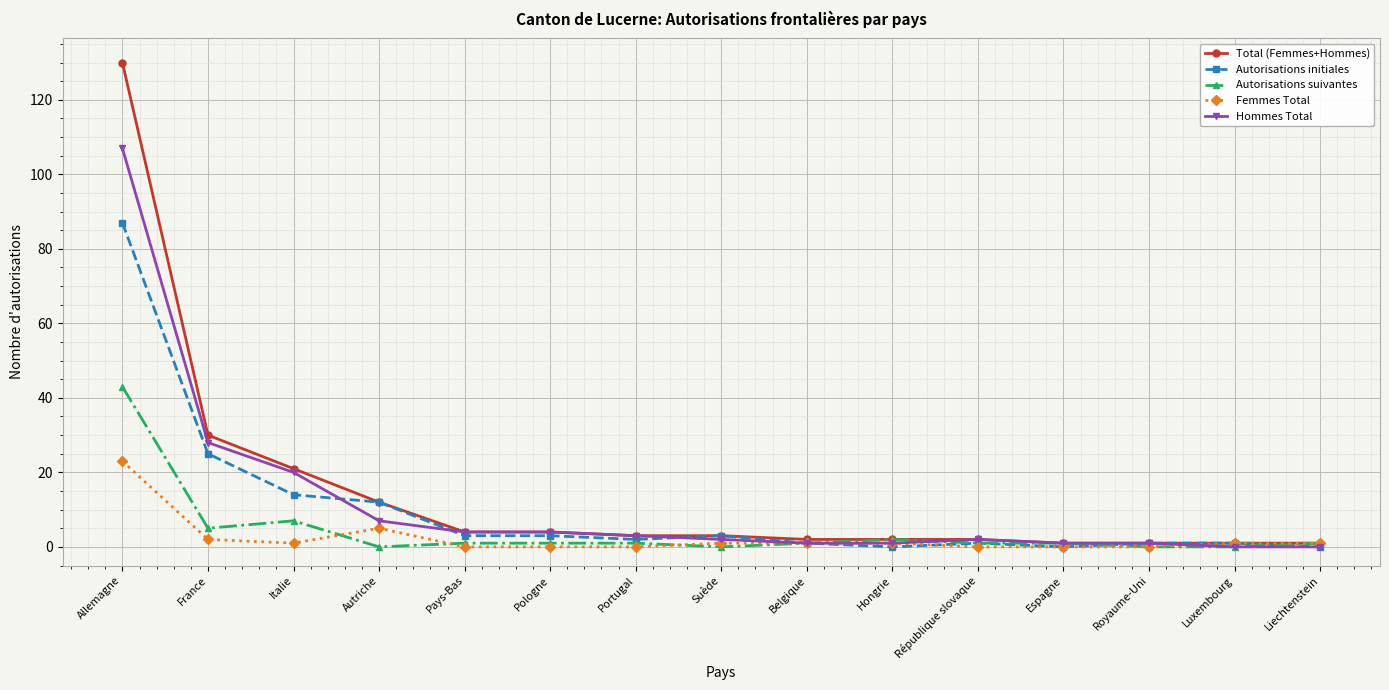

Reading left to right, extract all data points from this chart.

Total (Femmes+Hommes): 130	30	21	12	4	4	3	3	2	2	2	1	1	1	1
Autorisations initiales: 87	25	14	12	3	3	2	3	1	0	1	0	1	1	0
Autorisations suivantes: 43	5	7	0	1	1	1	0	1	2	1	1	0	0	1
Femmes Total: 23	2	1	5	0	0	0	1	1	1	0	0	0	1	1
Hommes Total: 107	28	20	7	4	4	3	2	1	1	2	1	1	0	0